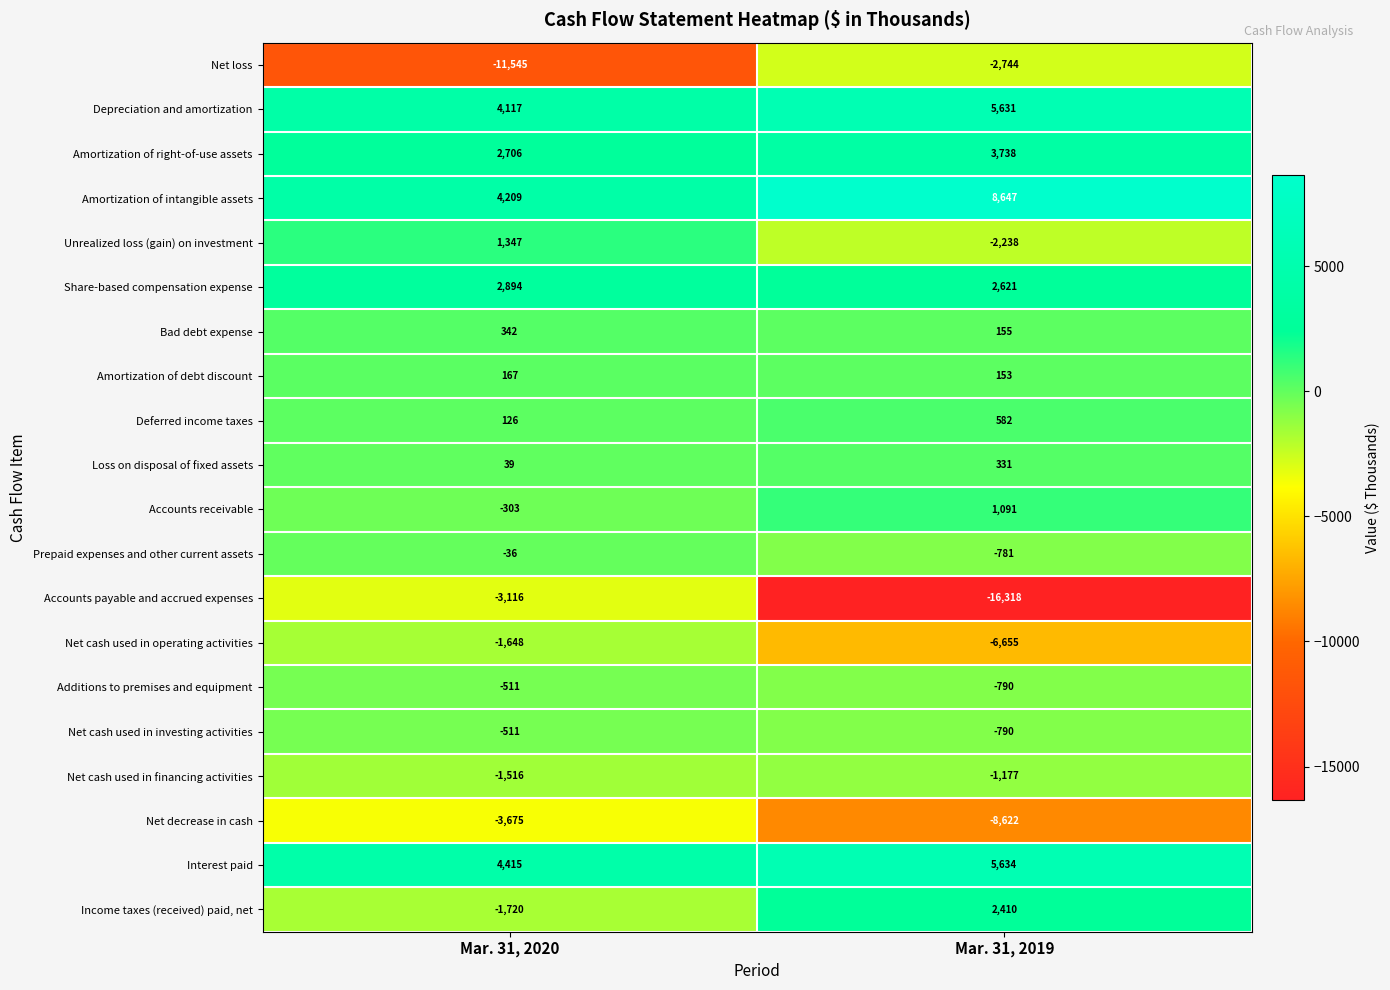

What is the spread (max minus min) of values at Mar. 31, 2019?

24965